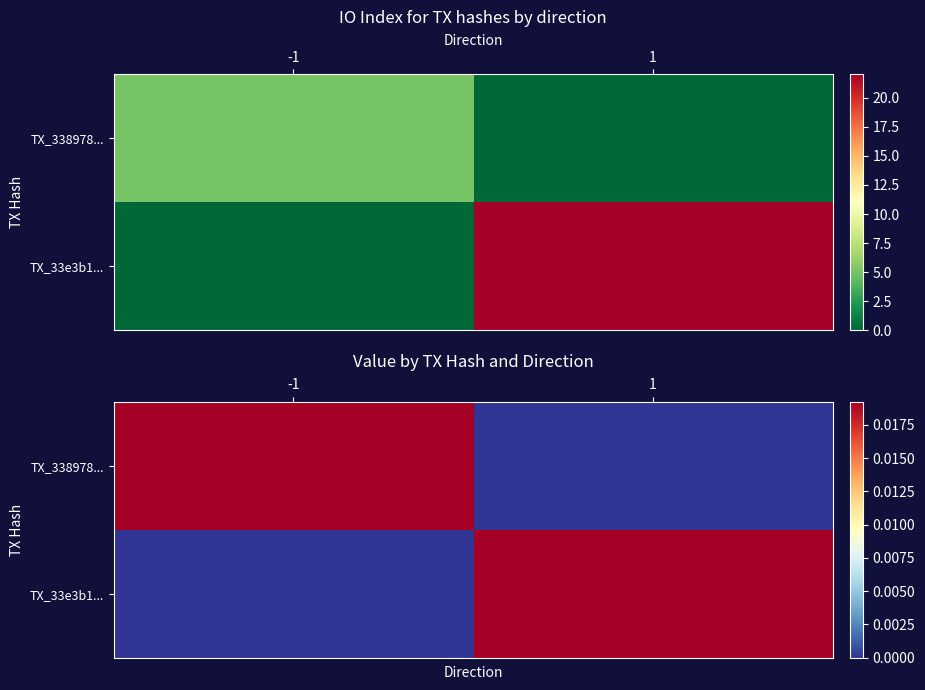

How many TX_33e3b1... values are between 0 and 1?

2